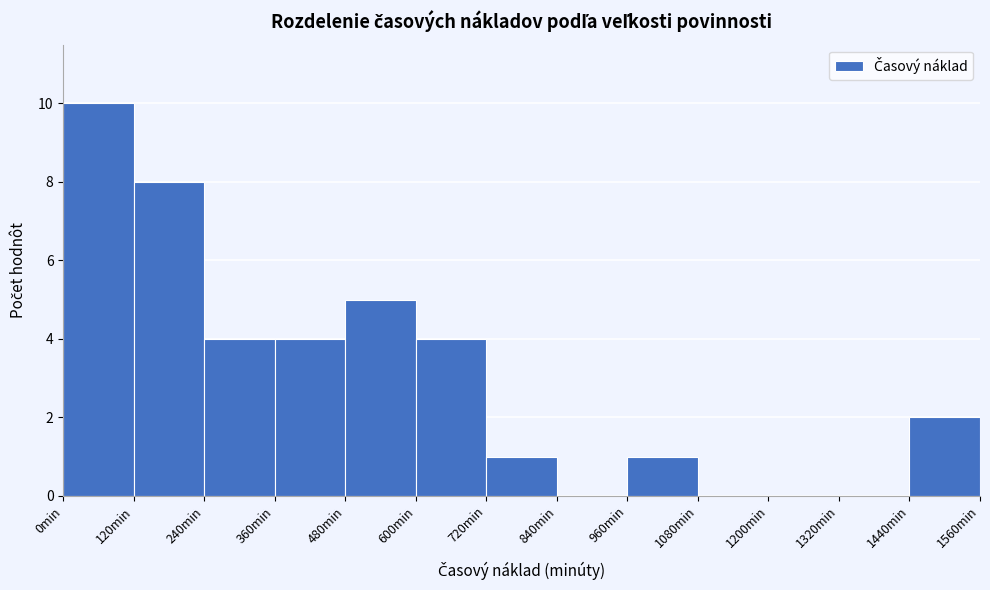

Reading left to right, list every bar in this chart as the range it spans on the x-axis followed by its height. The values are not printed on the chart, so give them approximately, as read against the axis.

0 to 120: 10
120 to 240: 8
240 to 360: 4
360 to 480: 4
480 to 600: 5
600 to 720: 4
720 to 840: 1
840 to 960: 0
960 to 1080: 1
1080 to 1200: 0
1200 to 1320: 0
1320 to 1440: 0
1440 to 1560: 2